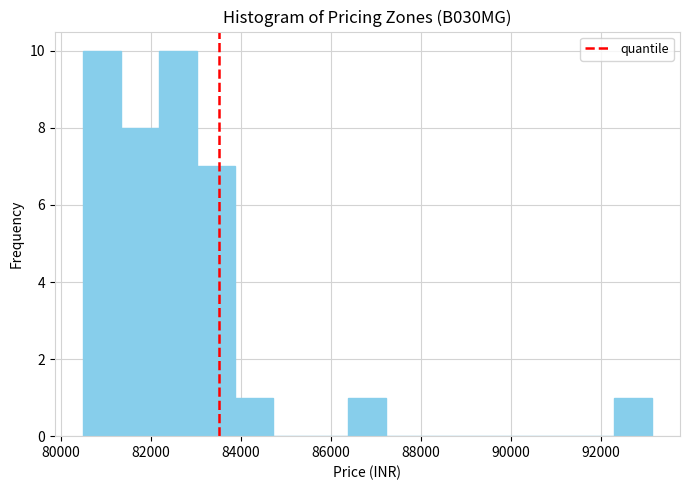

What is the height of the bar covering 86400 to 87200 on the x-axis? Neither the bar edges nor the heights are printed on the chart, so give them approximately, as read against the axes.

1